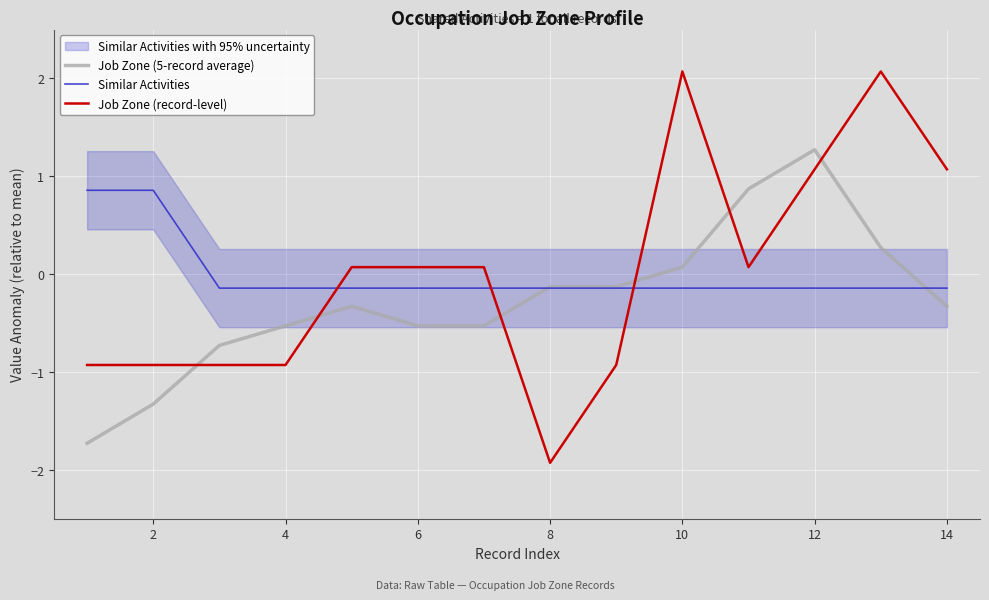

The Similar Activities series shows -0.1 at 12. True or false?

True